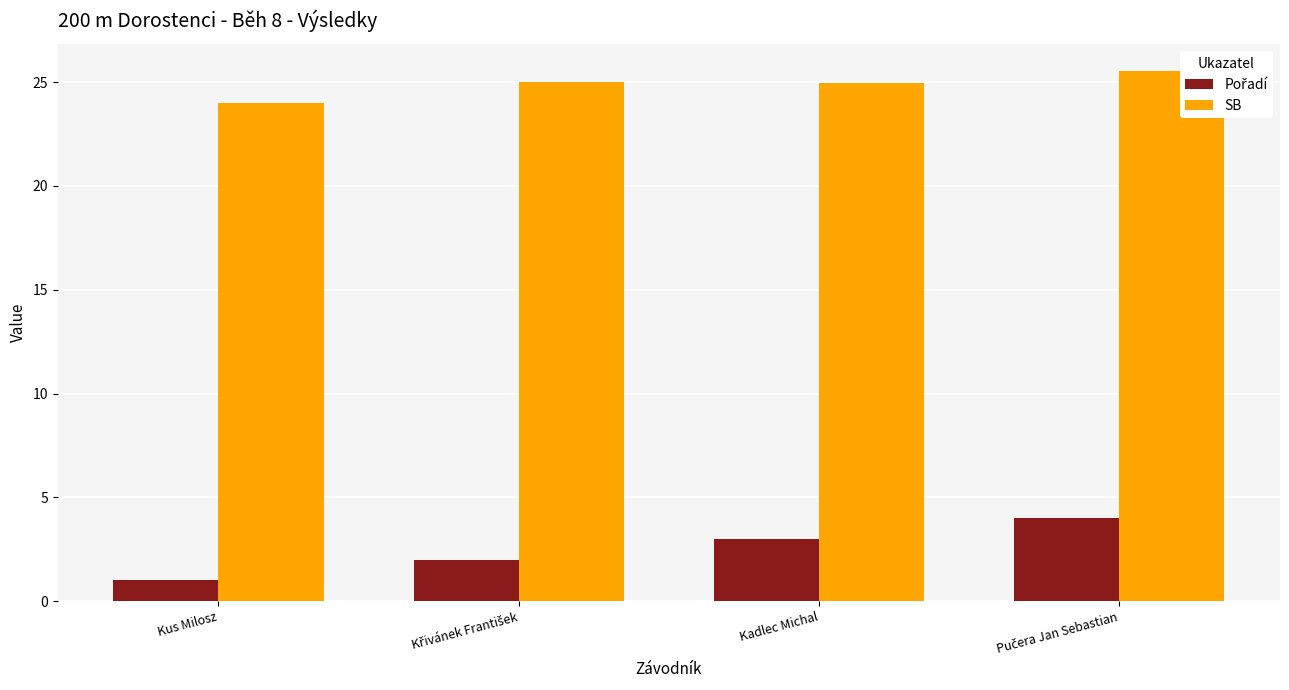

Which category has the lowest value across all series?

Kus Milosz